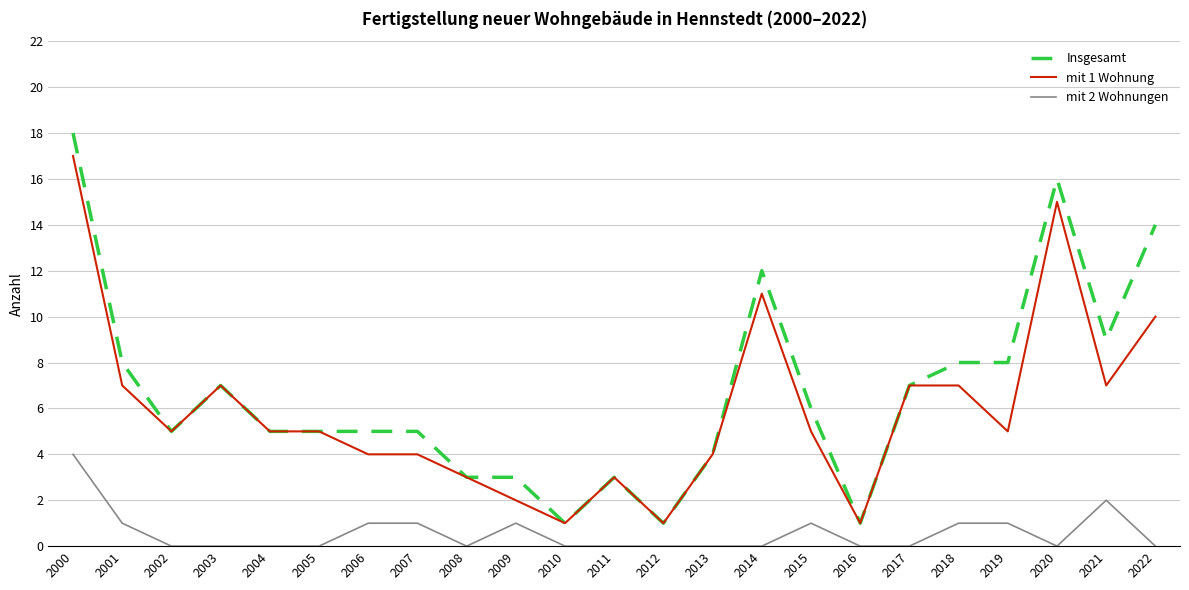

The mit 2 Wohnungen series shows 2 at 2019. True or false?

False